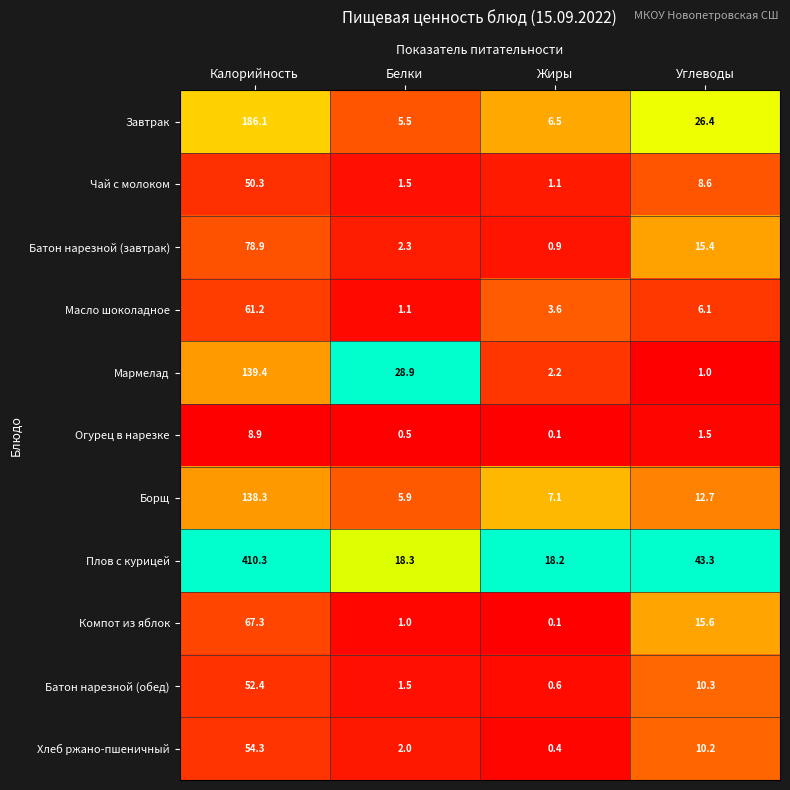

At which category is the sum across all series the highest?

Калорийность